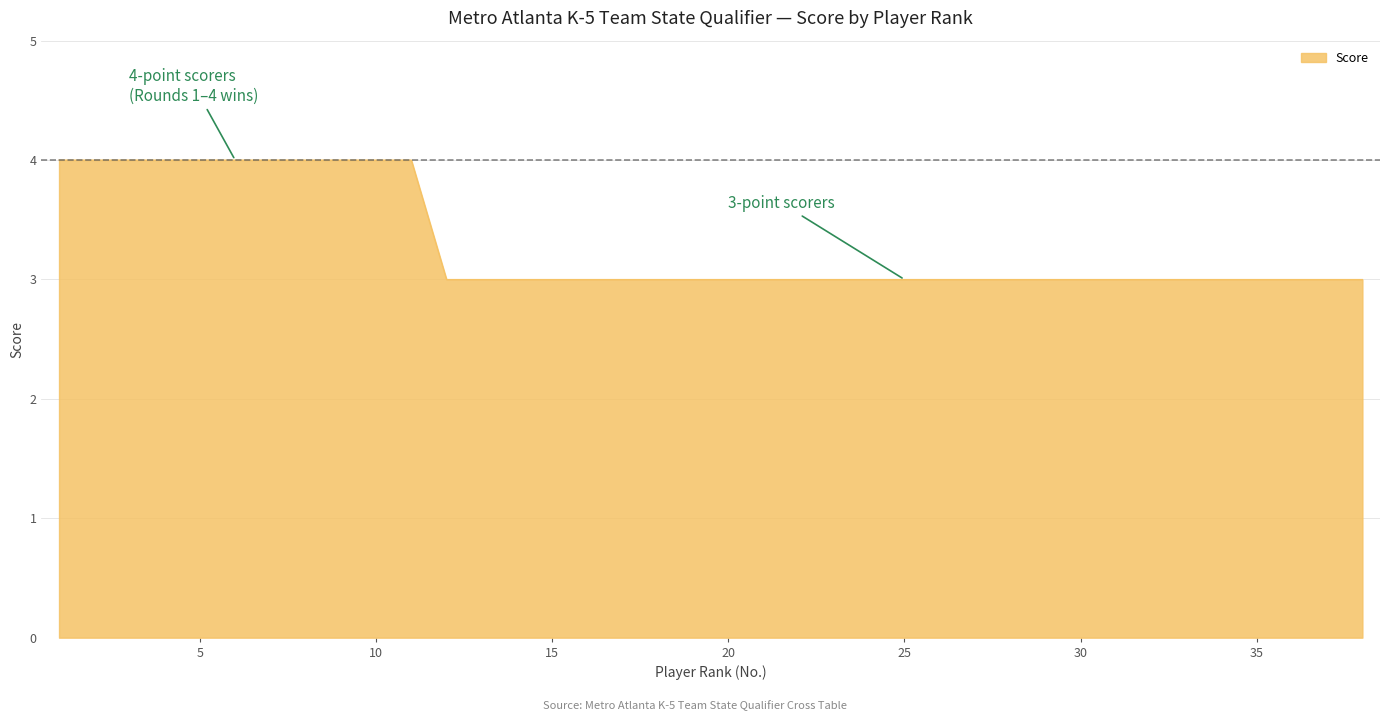

What is the smallest value displayed?

3